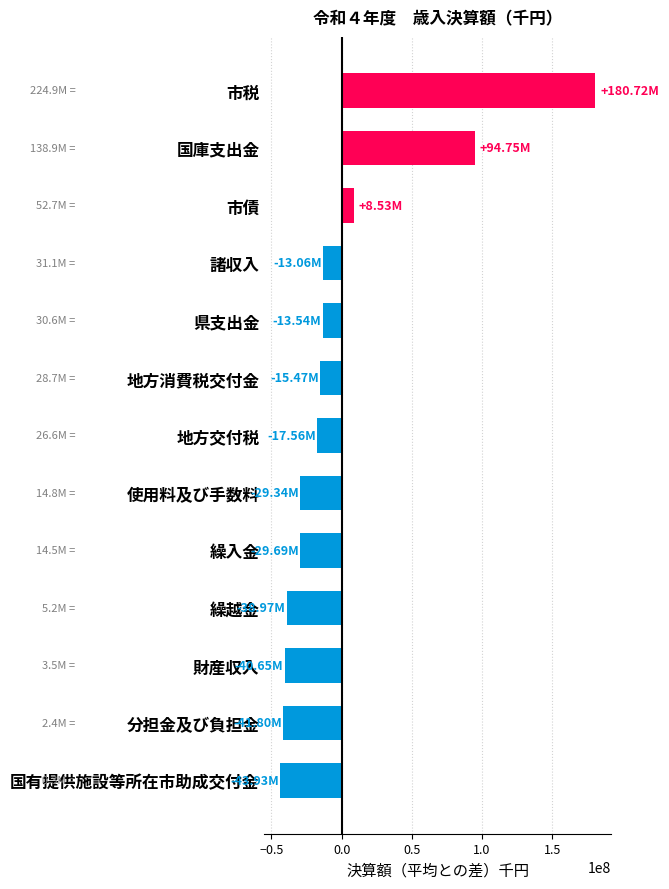

Between 諸収入 and 分担金及び負担金, which is larger?

諸収入